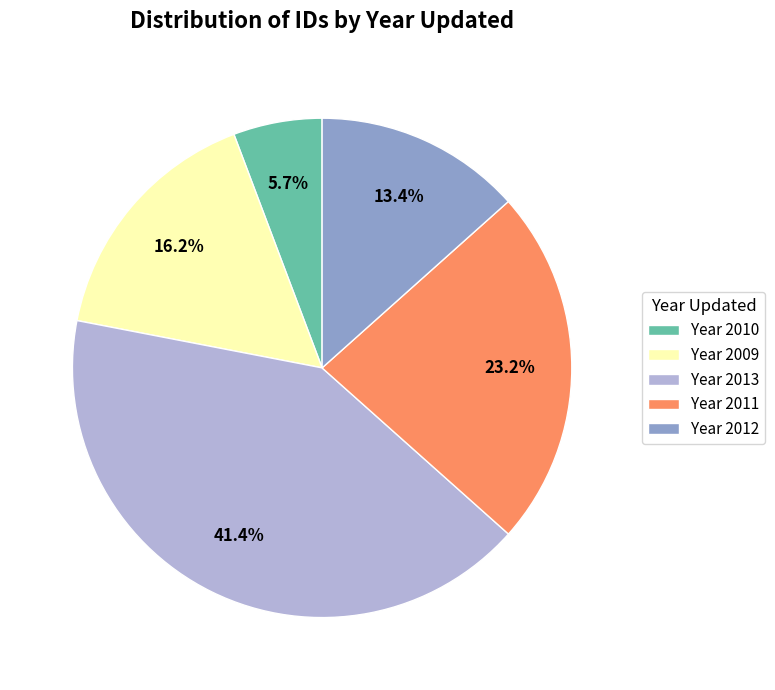

Is Year 2010 the majority of the pie?

No